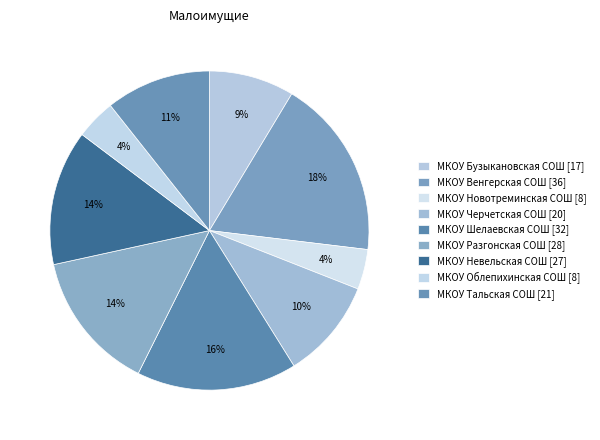

To the nearest percent, what is the average slice percentage?

11%